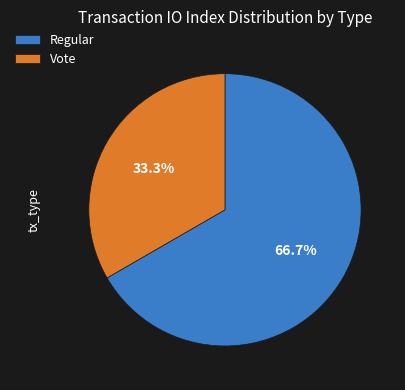

Count the number of slices in the pie.

2